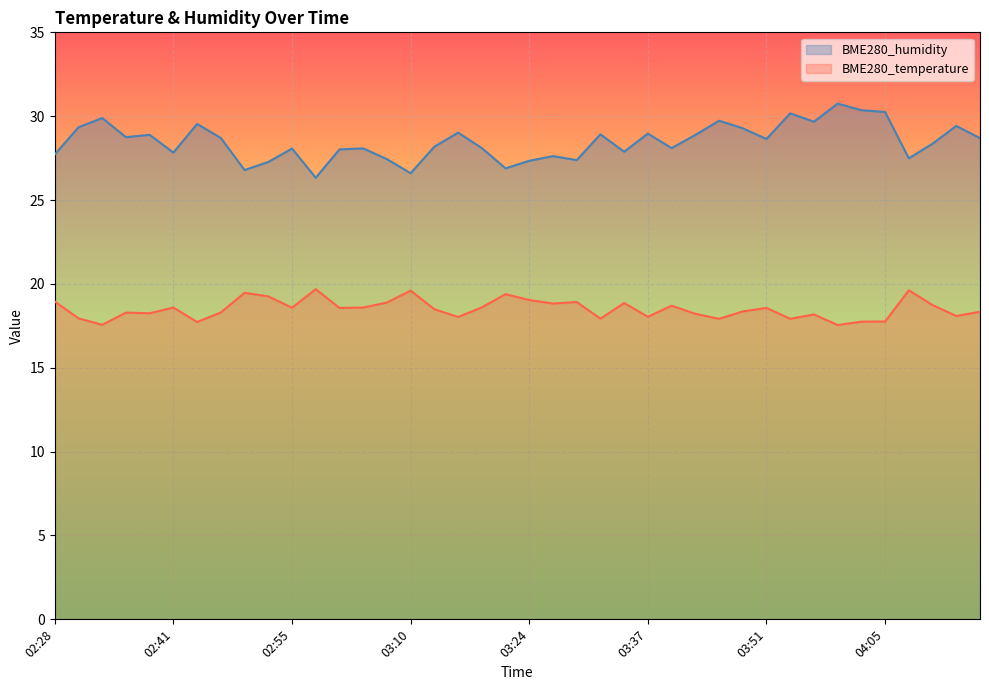

True or false: BME280_temperature and BME280_humidity intersect in this chart.

False